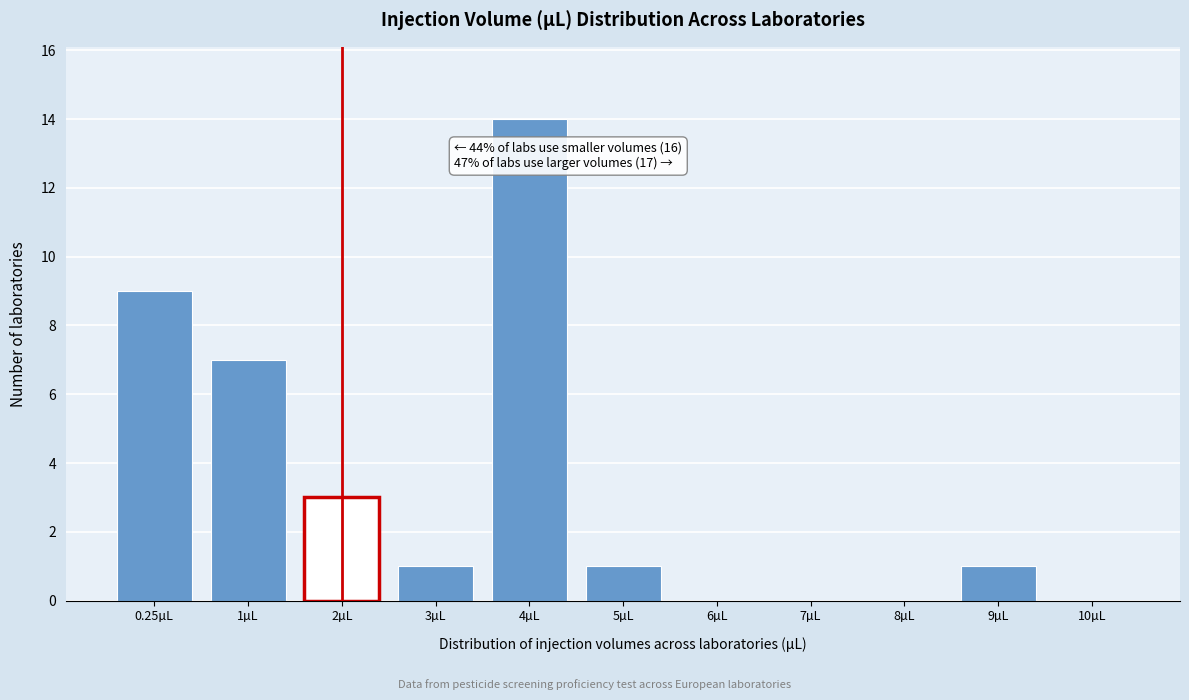

Reading left to right, extract all data points from this chart.

0.25µL=9	1µL=7	2µL=3	3µL=1	4µL=14	5µL=1	6µL=0	7µL=0	8µL=0	9µL=1	10µL=0